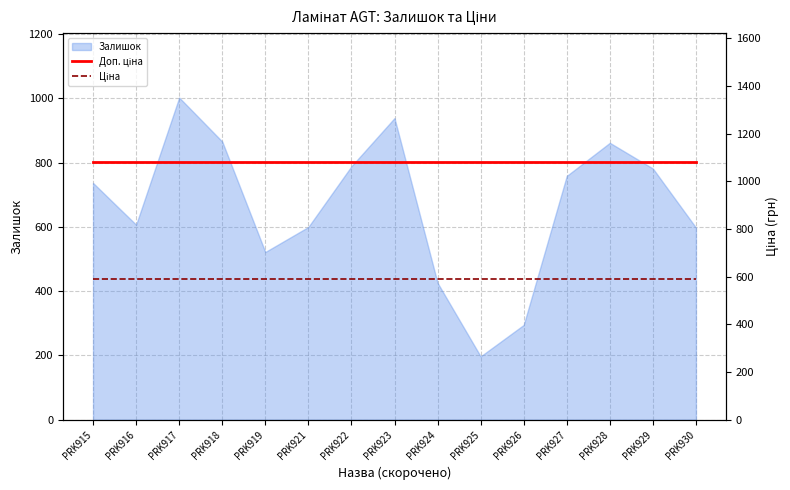

What is the total value across all series at PRK926?

1671.6